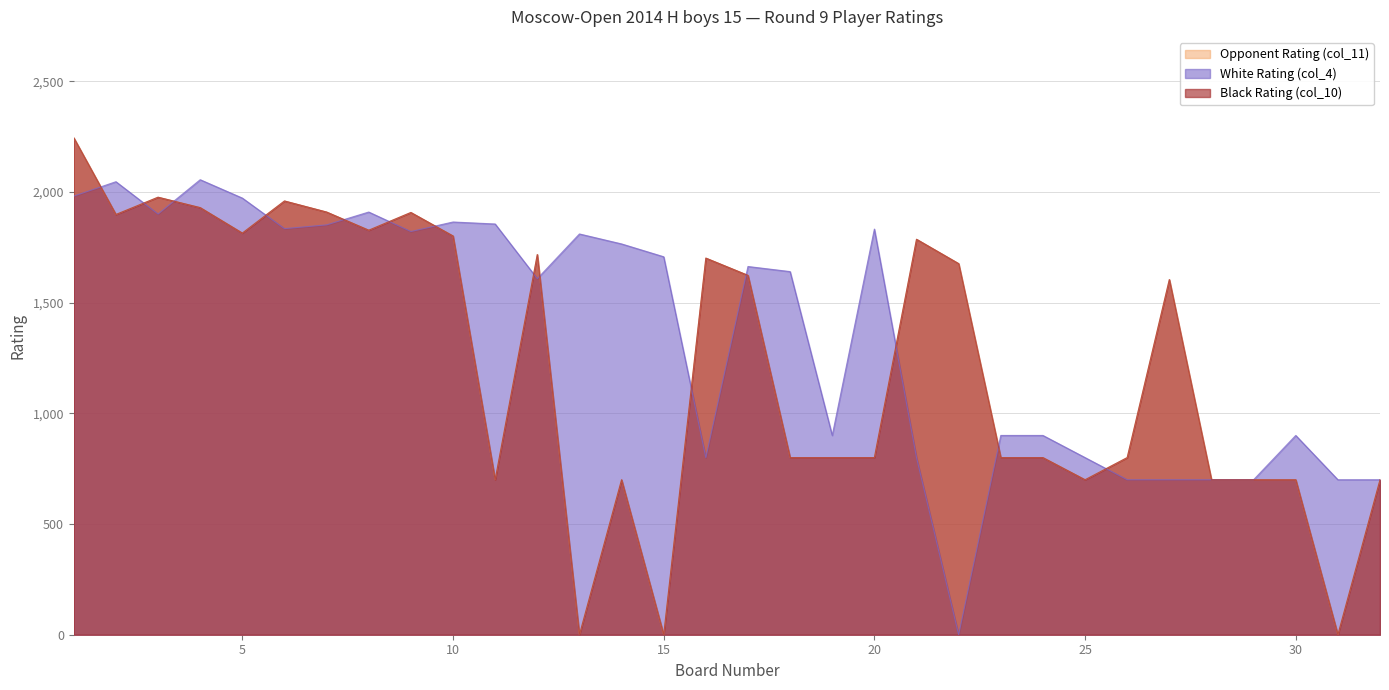

Which category has the lowest value across all series?

13